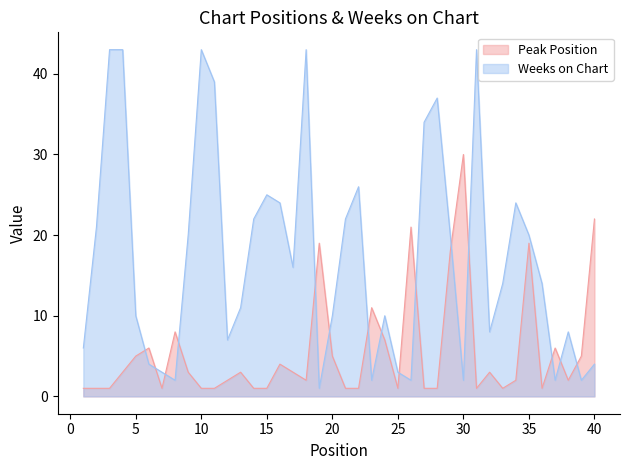

Which category has the highest value across all series?

3